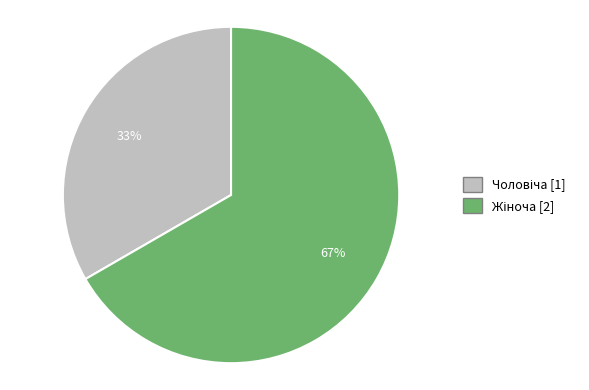

Does any single category account for the majority?

Yes